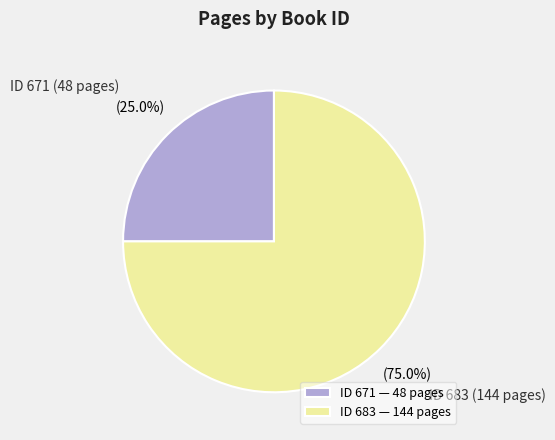

Do ID 683 — 144 pages and ID 671 — 48 pages together represent more than half of the pie?

Yes